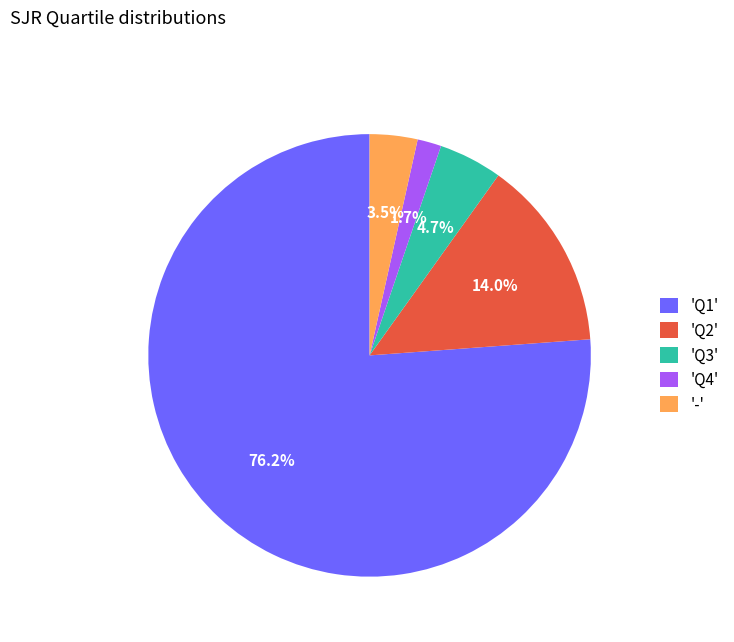

What is the smallest slice in the pie chart?

'Q4'